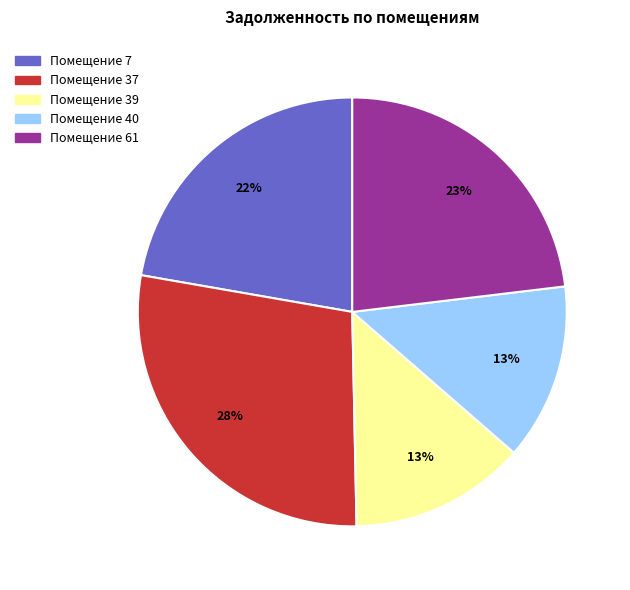

Is there a majority slice in this chart?

No